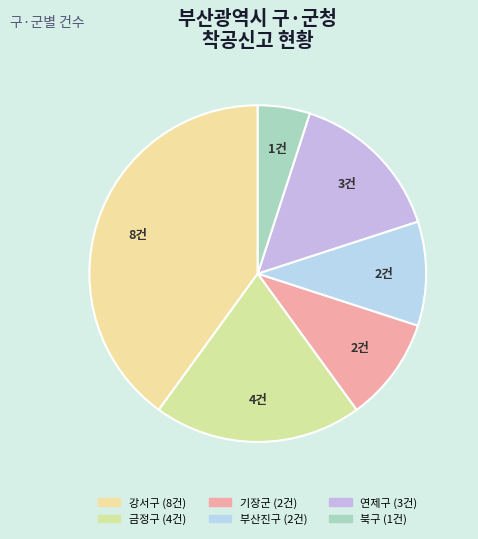

What is the ratio of the value at 연제구 to the value at 강서구?

0.4